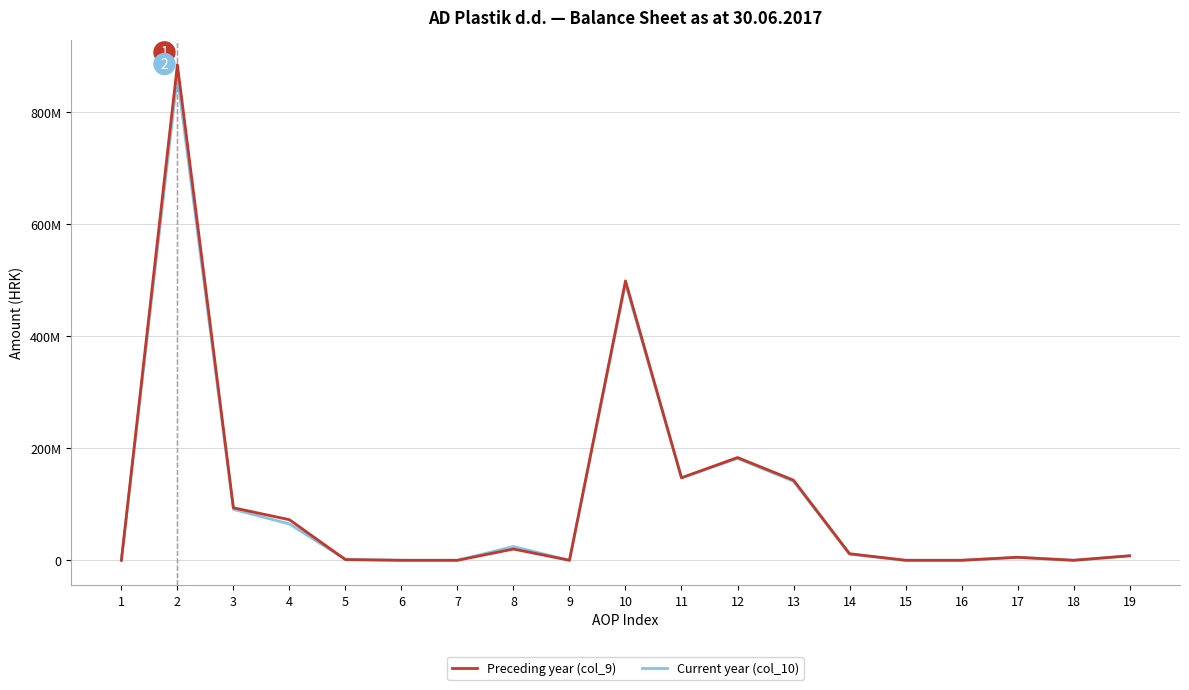

What are all the series names shown in the legend?

Preceding year (col_9), Current year (col_10)